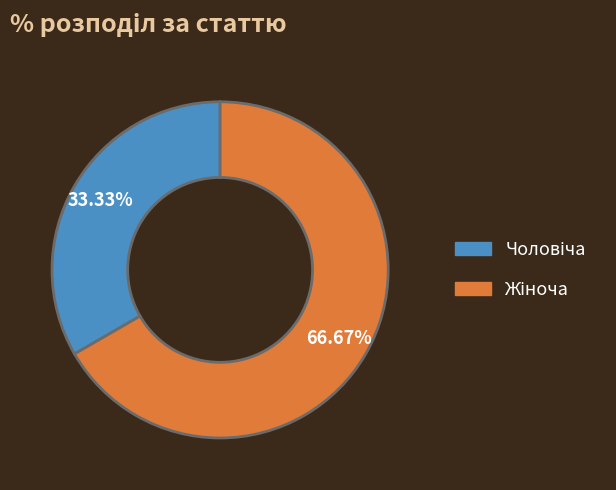

Is there a majority slice in this chart?

Yes